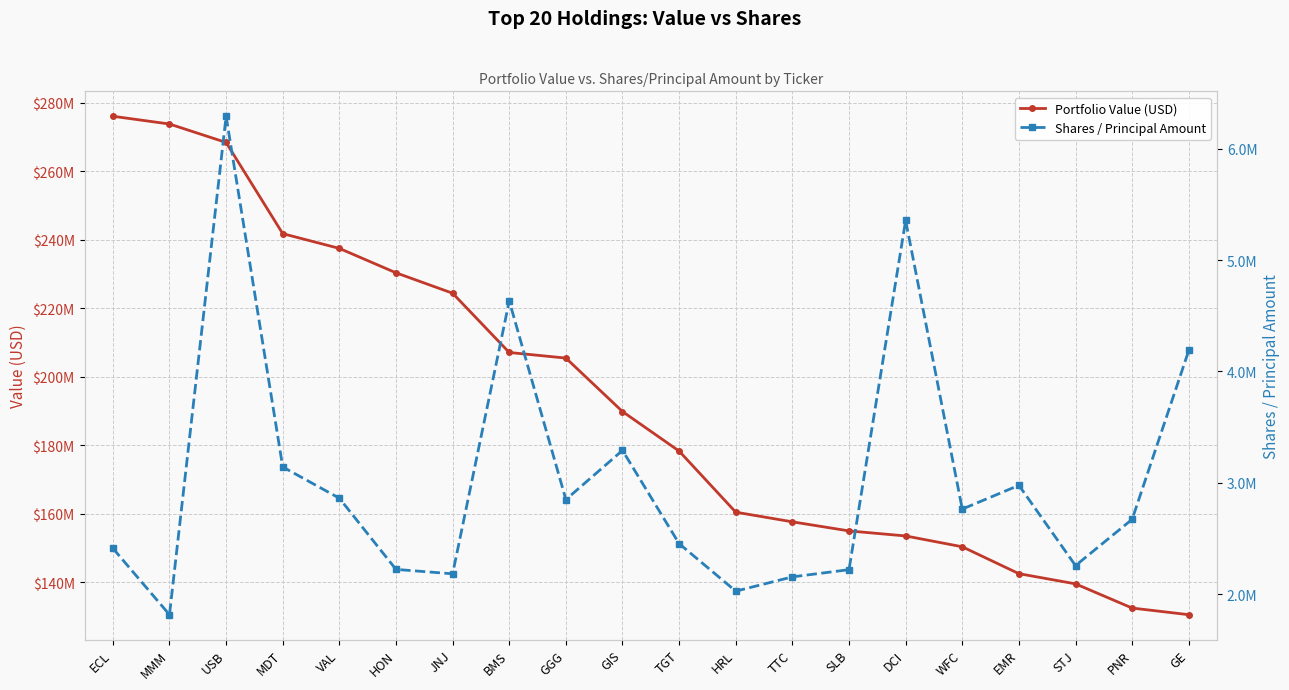

At how many categories does at least one series exceed 50895438?

20